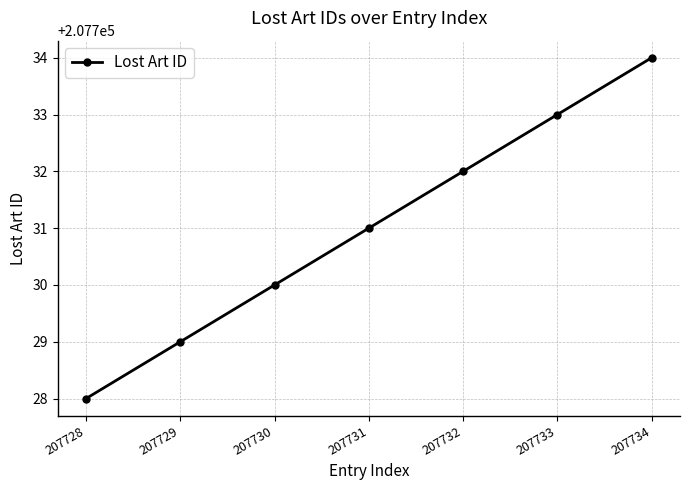

What is the sum of all values?

1454117